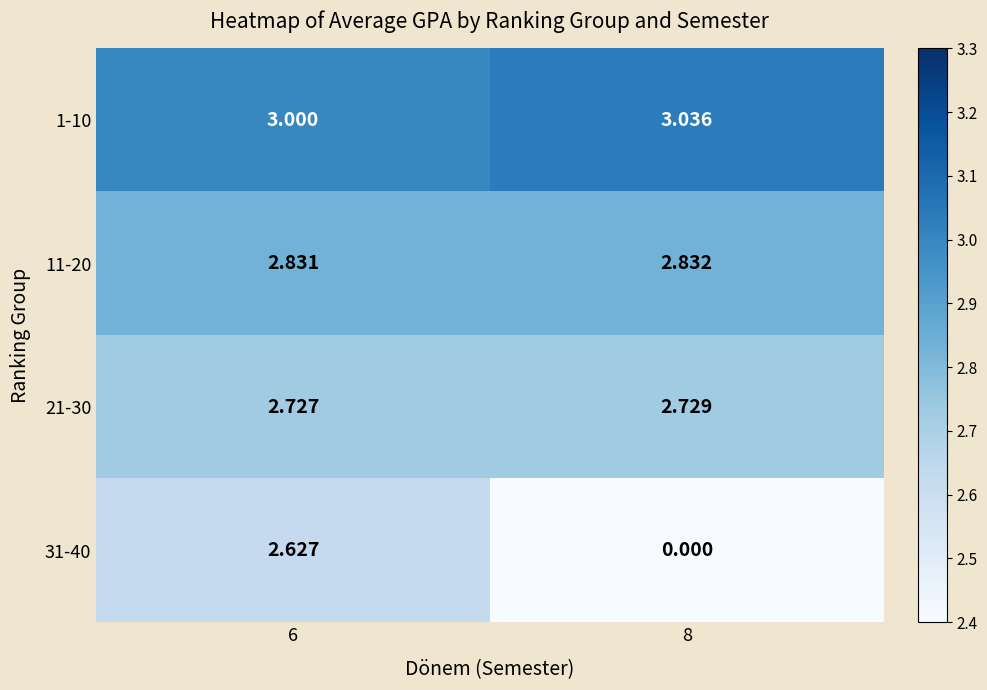

Is the value of 11-20 at 8 greater than the value of 1-10 at 6?

No